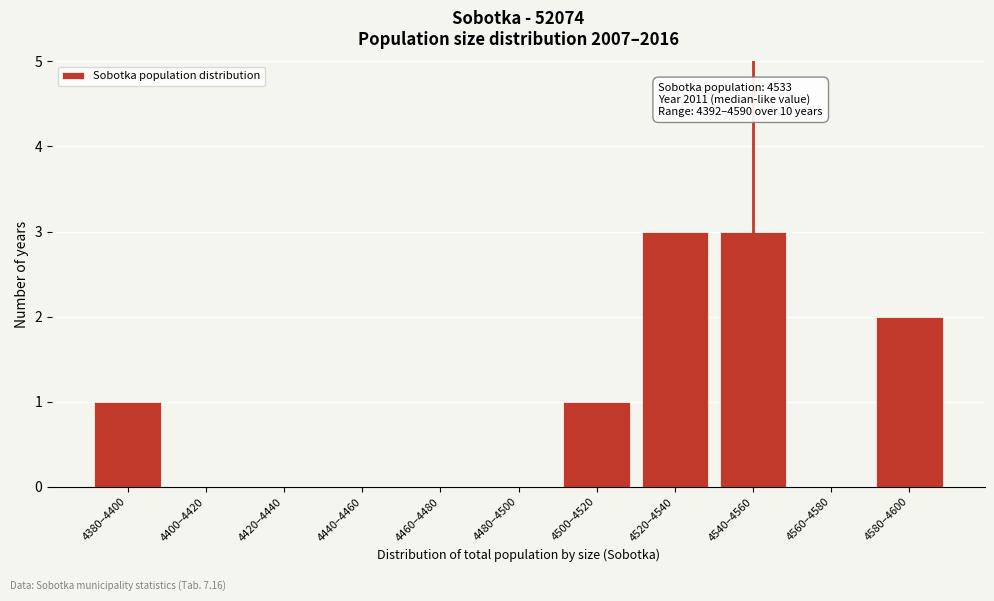

Reading left to right, transcribe all the data shown in this chart.

4380–4400=1	4400–4420=0	4420–4440=0	4440–4460=0	4460–4480=0	4480–4500=0	4500–4520=1	4520–4540=3	4540–4560=3	4560–4580=0	4580–4600=2